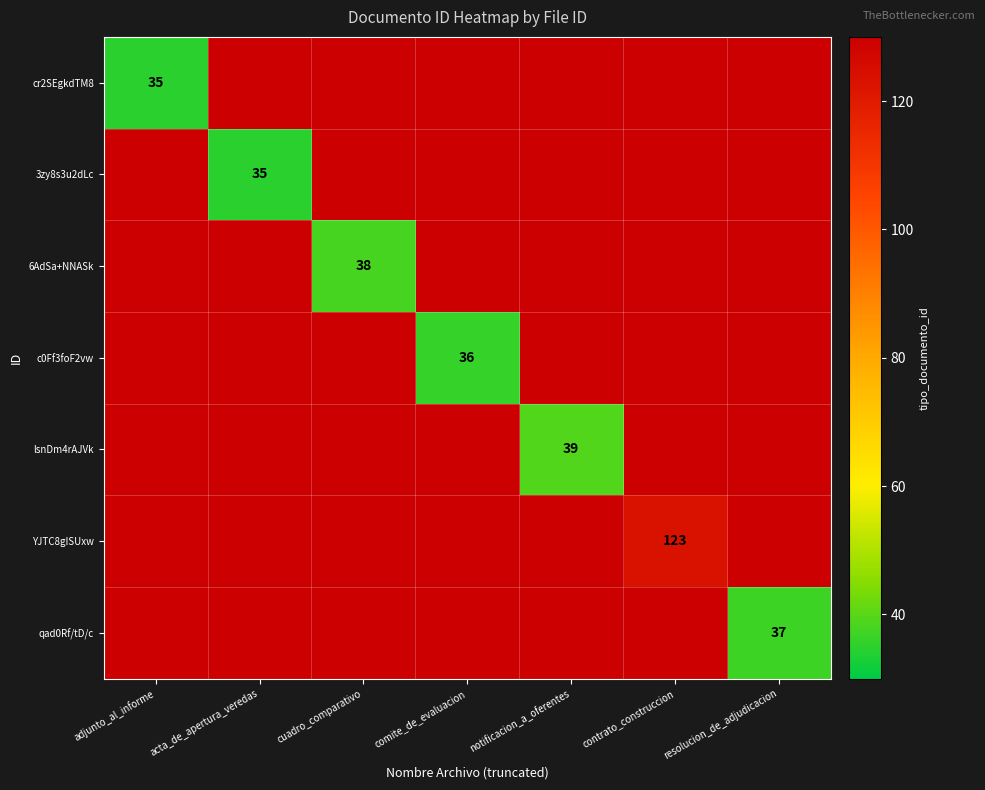

How many series are shown in this chart?

7